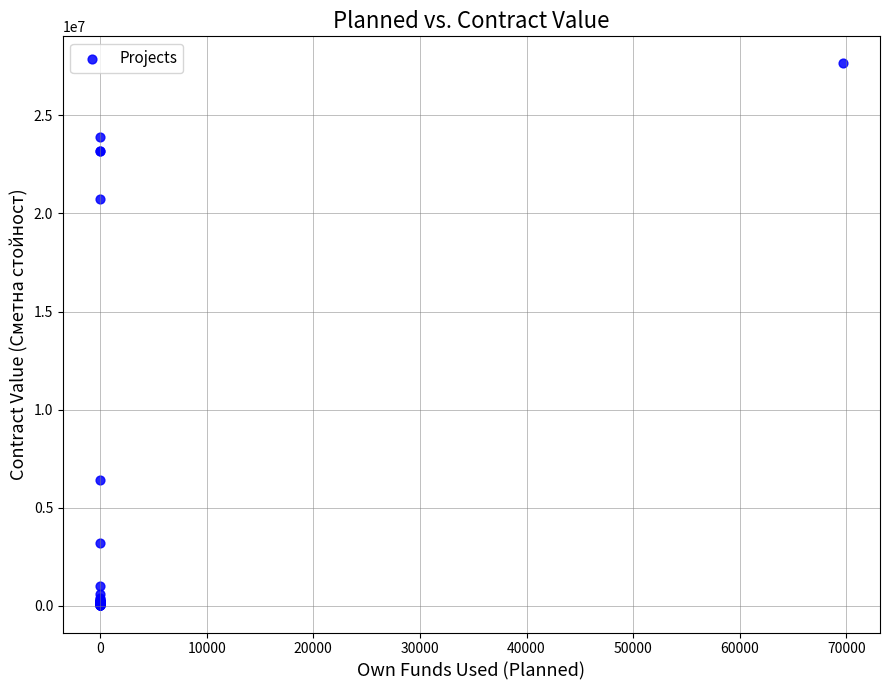

What Y value in the scatter plot is closest to 13830840?

20745481